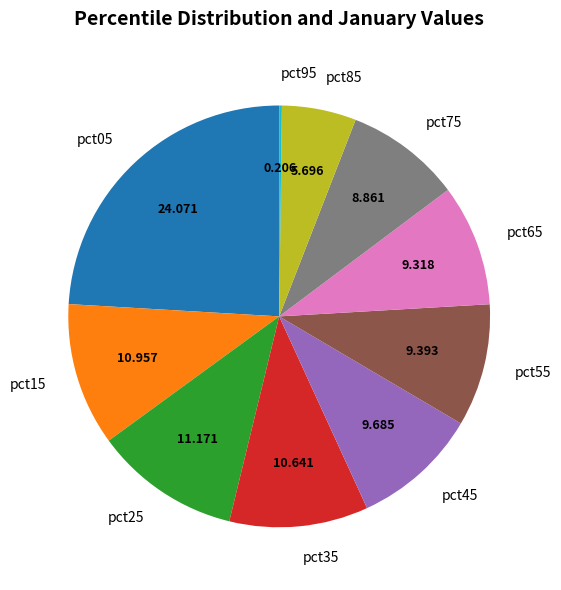

Does pct65 represent more than half of the total?

No